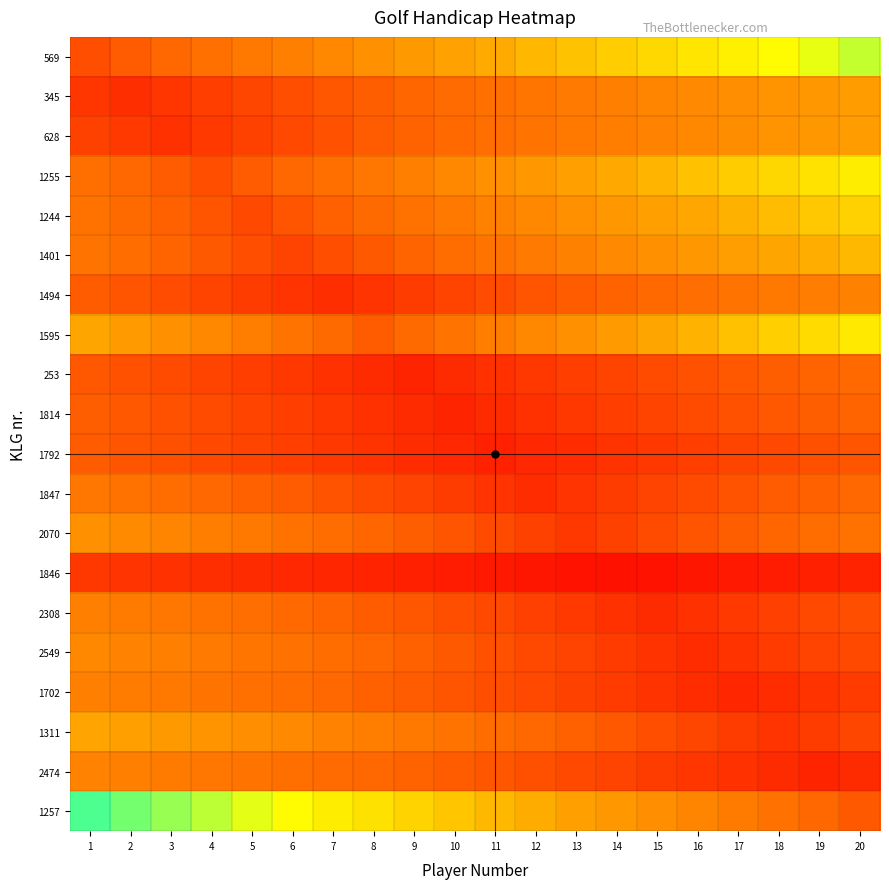

Rank the series by their maximum value, from highest to lowest.

1257, 569, 1255, 1595, 1244, 1401, 1311, 345, 628, 2070, 2549, 2474, 1494, 1702, 2308, 1847, 253, 1814, 1792, 1846